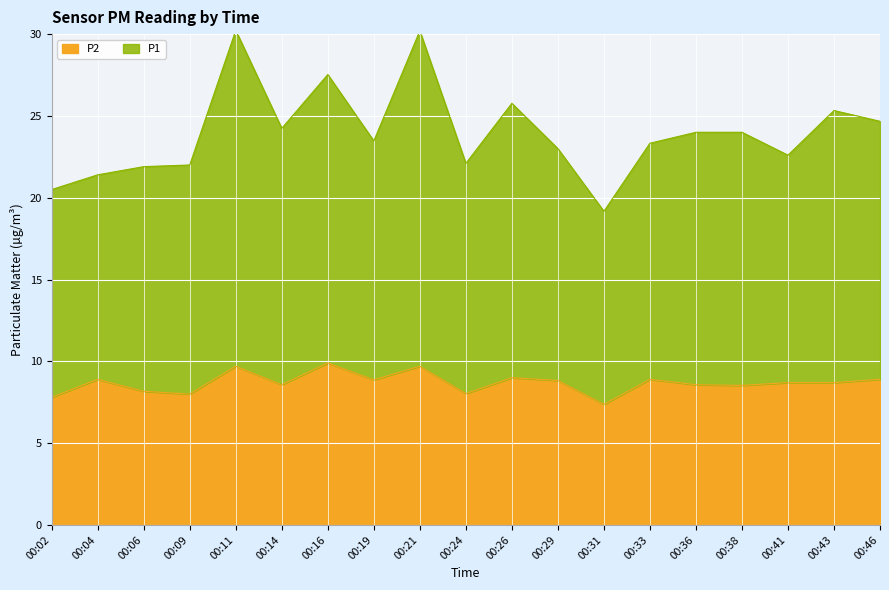

Which category has the lowest value in the P2 series?

00:31